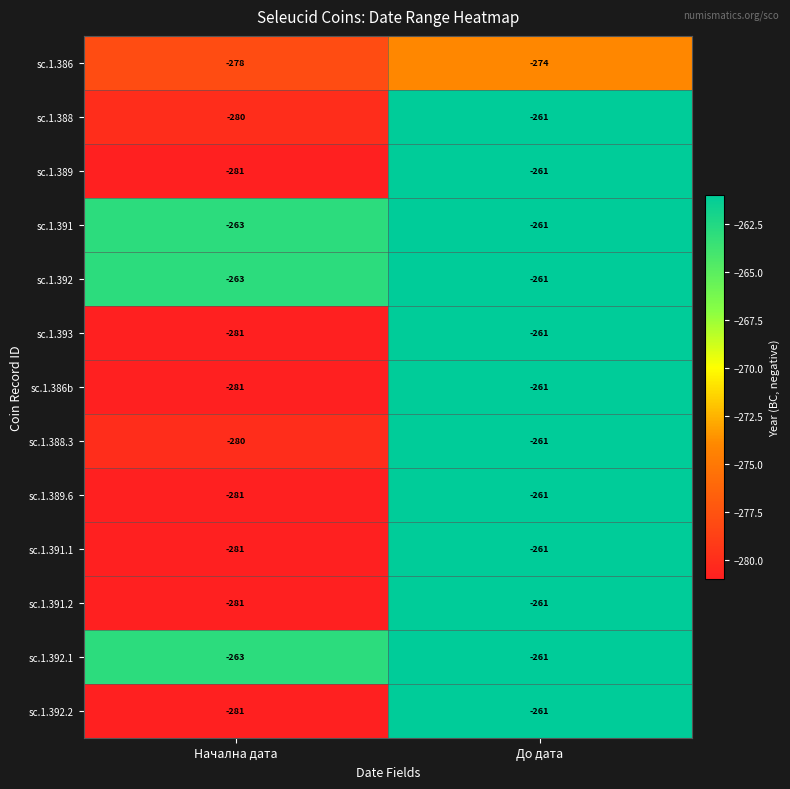

At which category is the sum across all series the highest?

До дата